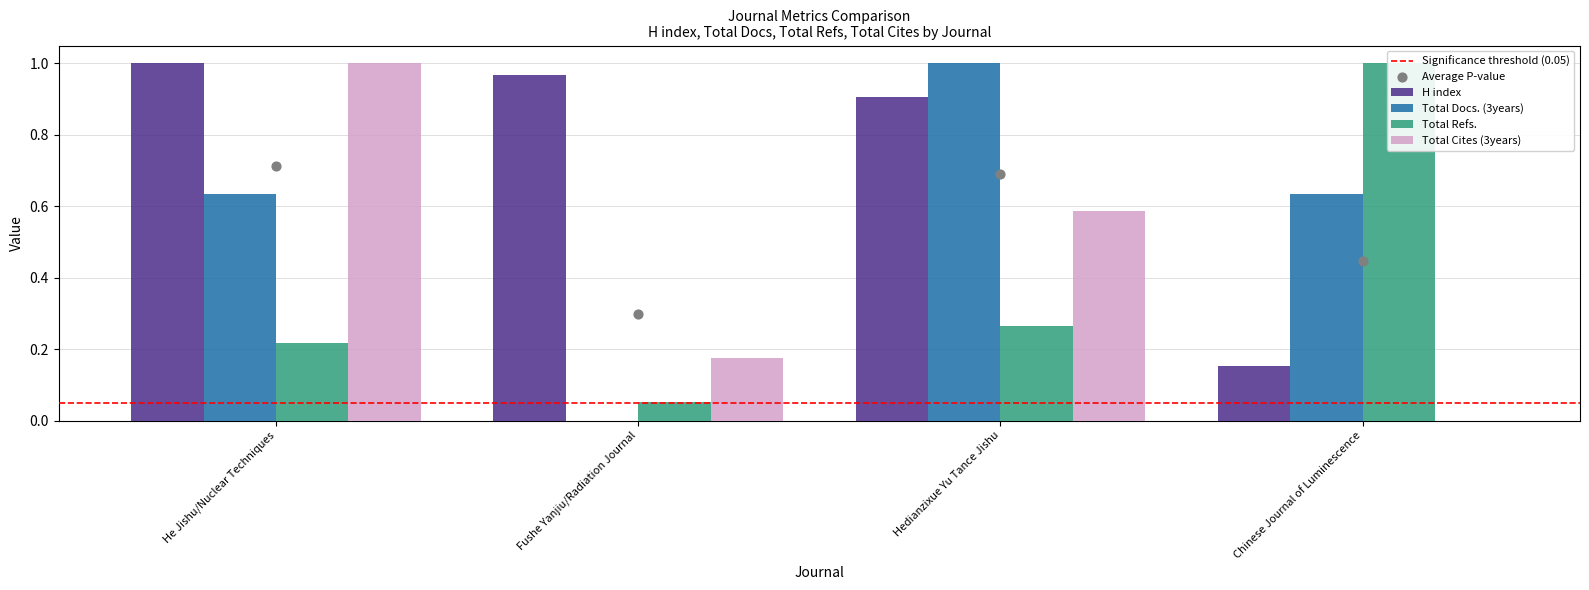

Which series has the largest total across all categories?

H index